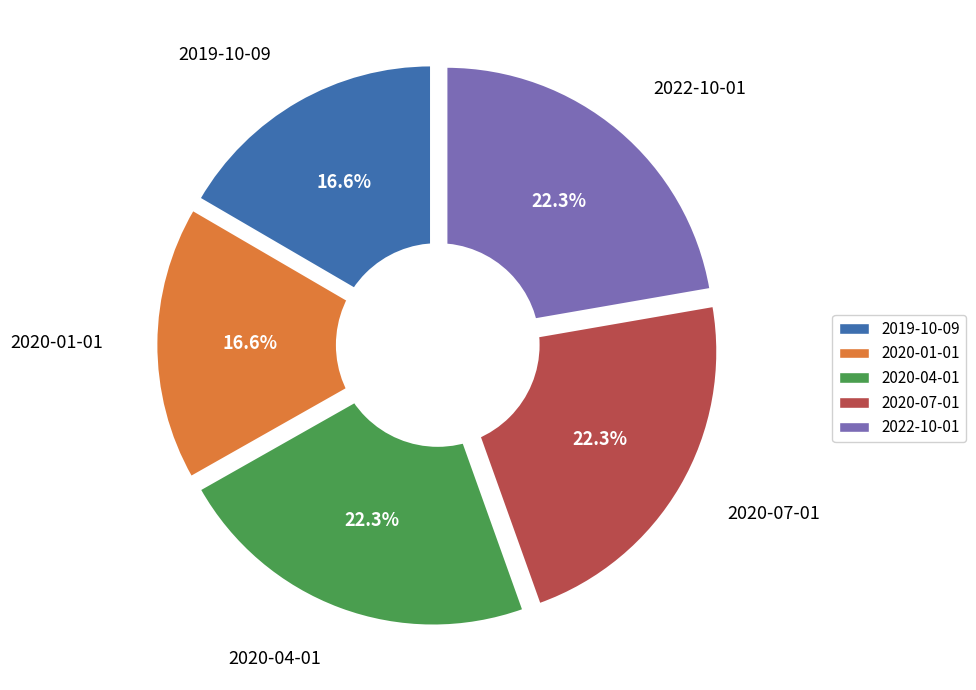

Approximately how many times larger is the value at 2020-01-01 compared to 2022-10-01?

0.7